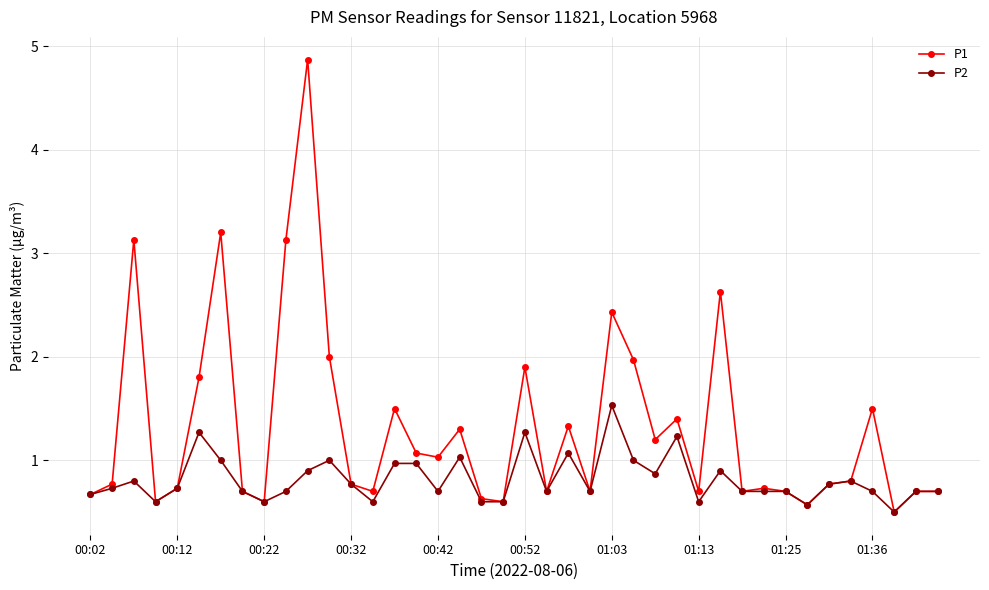

Which series has the largest total across all categories?

P1